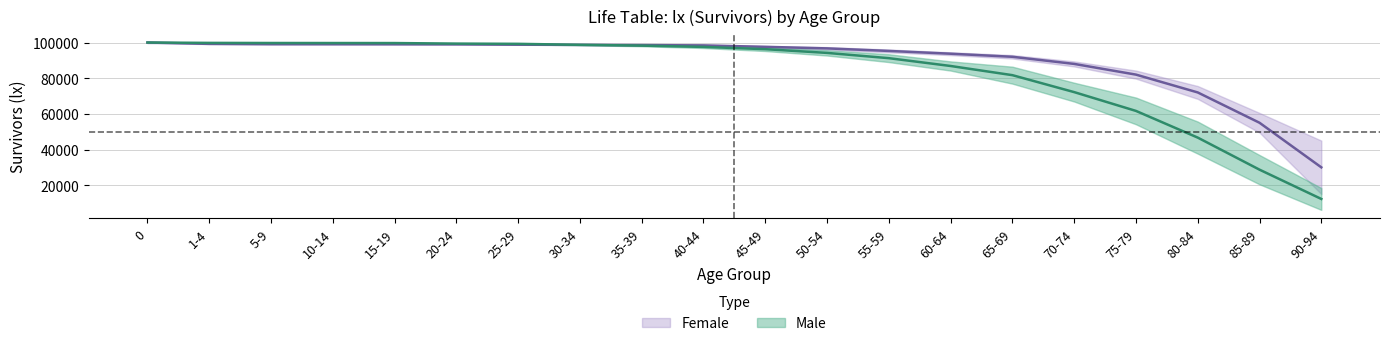

Between 20-24 and 25-29, which series saw the biggest shift?

lx_female